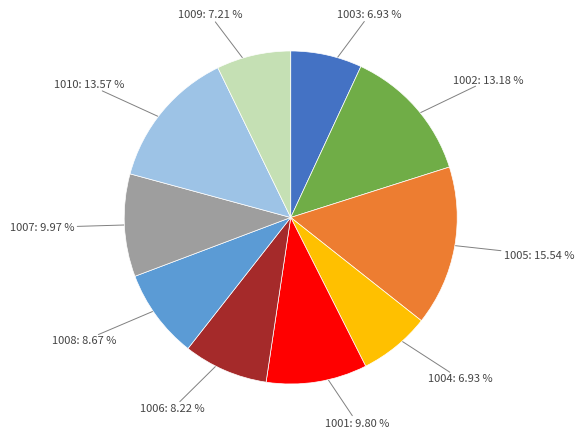

Does any single category account for the majority?

No